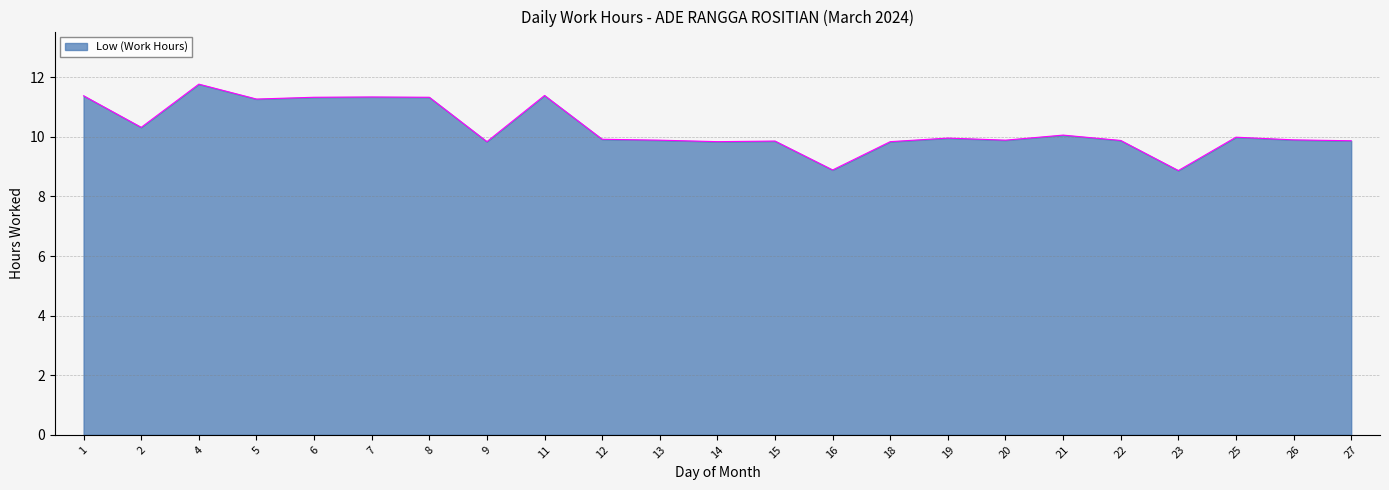

How many categories are shown in the chart?

23